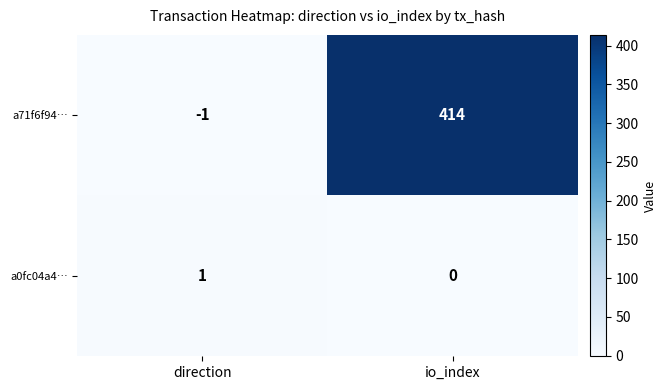

List the series in order of their peak value, highest first.

a71f6f94…, a0fc04a4…